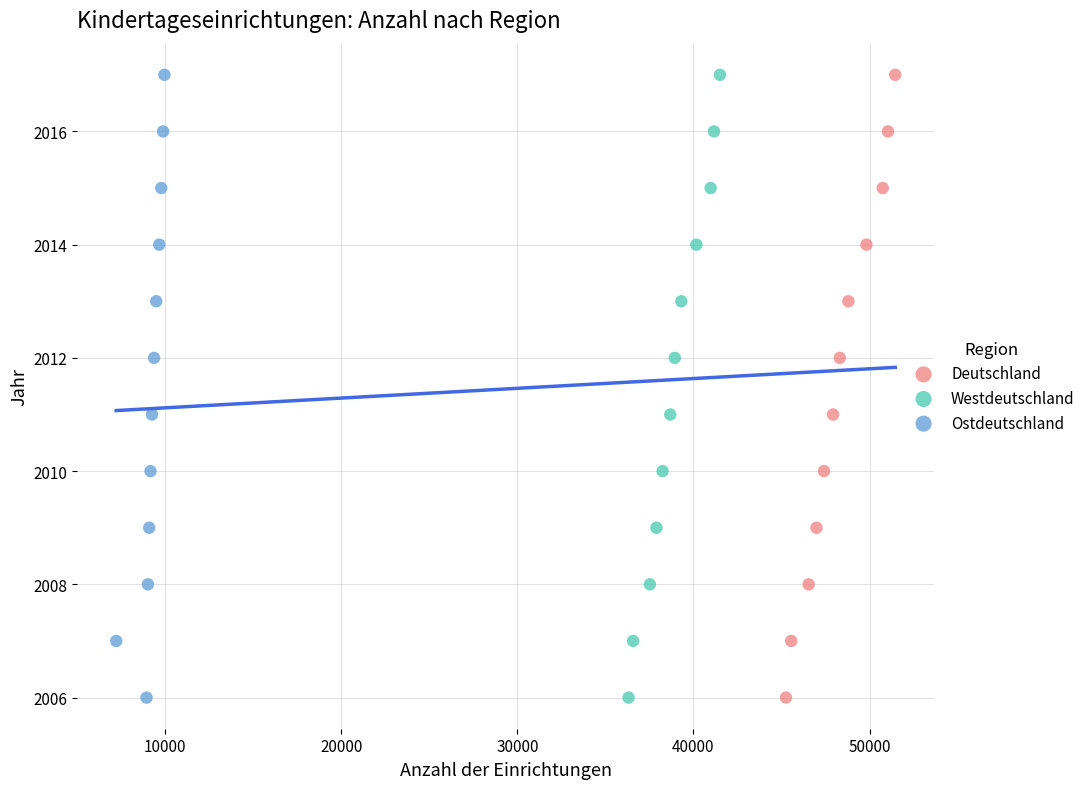

What are all the series names shown in the legend?

Deutschland, Westdeutschland, Ostdeutschland